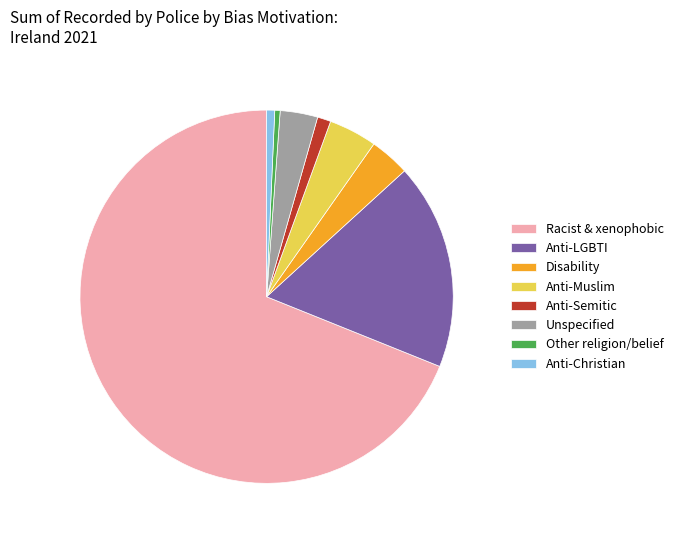

What is the largest slice in the pie chart?

Racist & xenophobic